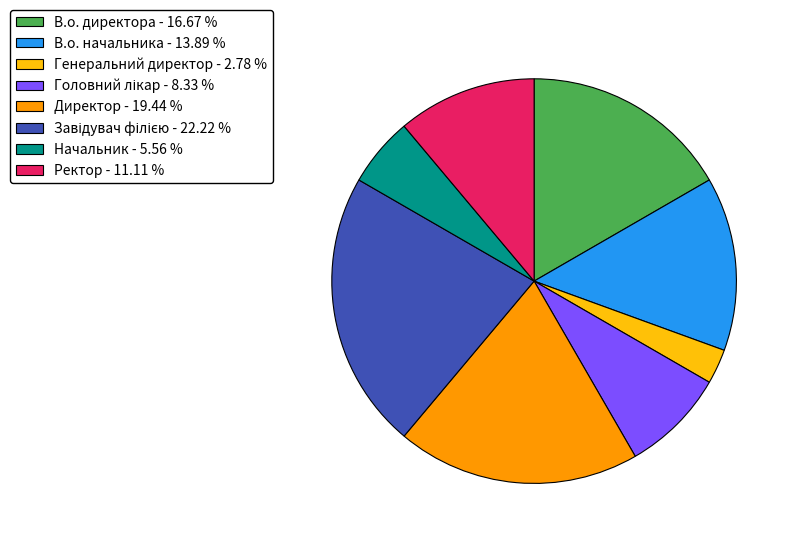

Does any single category account for the majority?

No